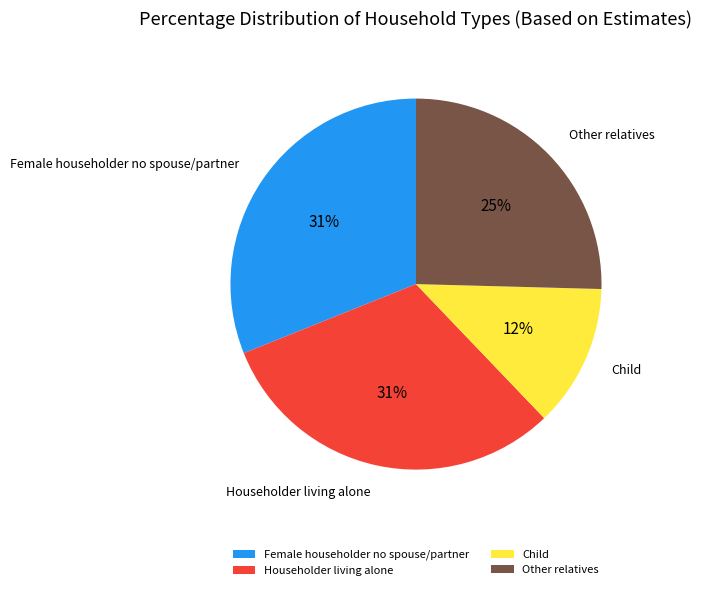

Approximately how many times larger is the value at Female householder no spouse/partner compared to Householder living alone?

1.0